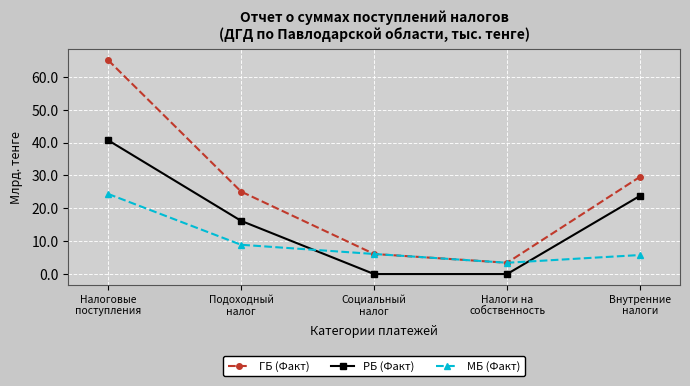

How many data points does each series have?

5